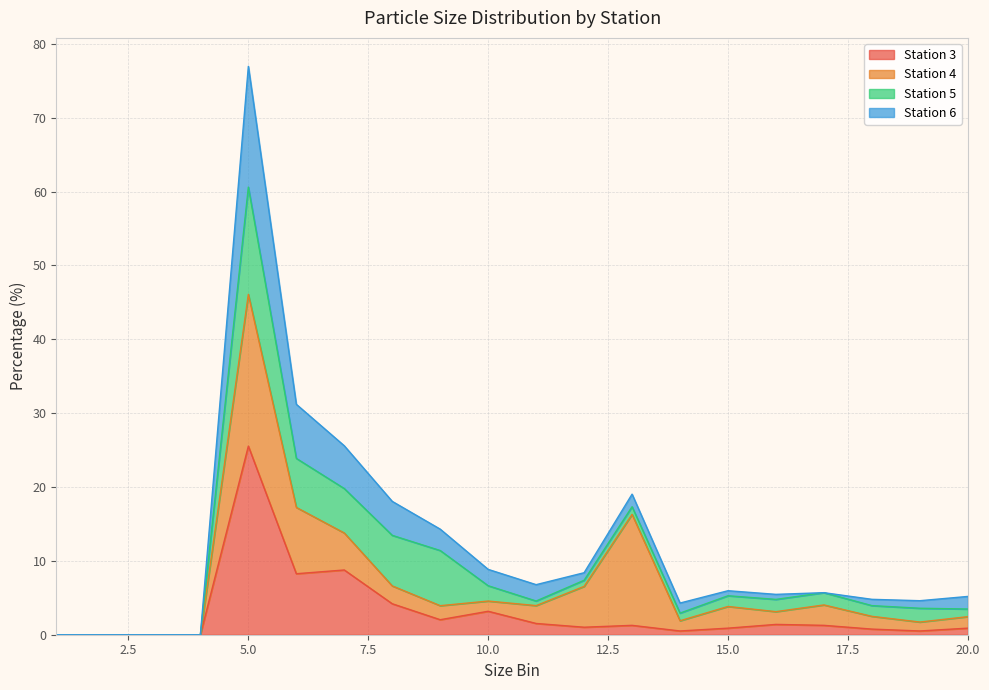

How many positive values does the Station 3 series have?

16